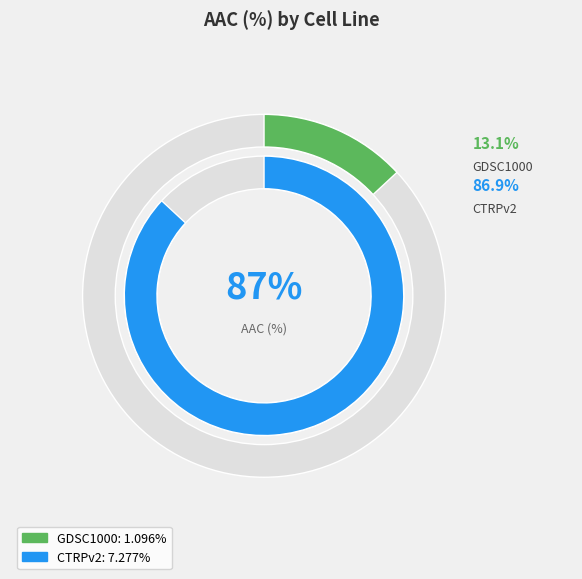

What percentage is the GDSC1000 slice, to the nearest percent?

13%